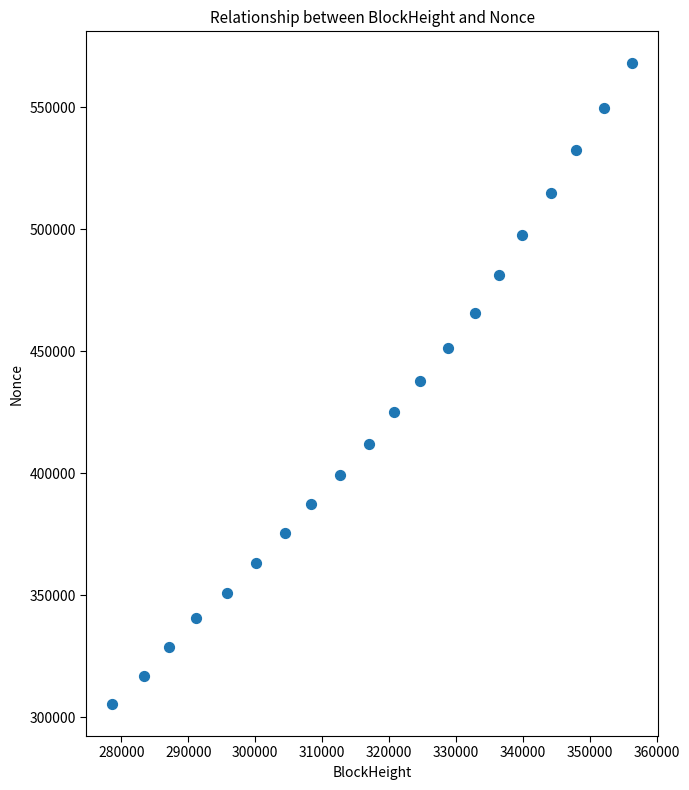

What is the range of X values (max minus min)?

77680